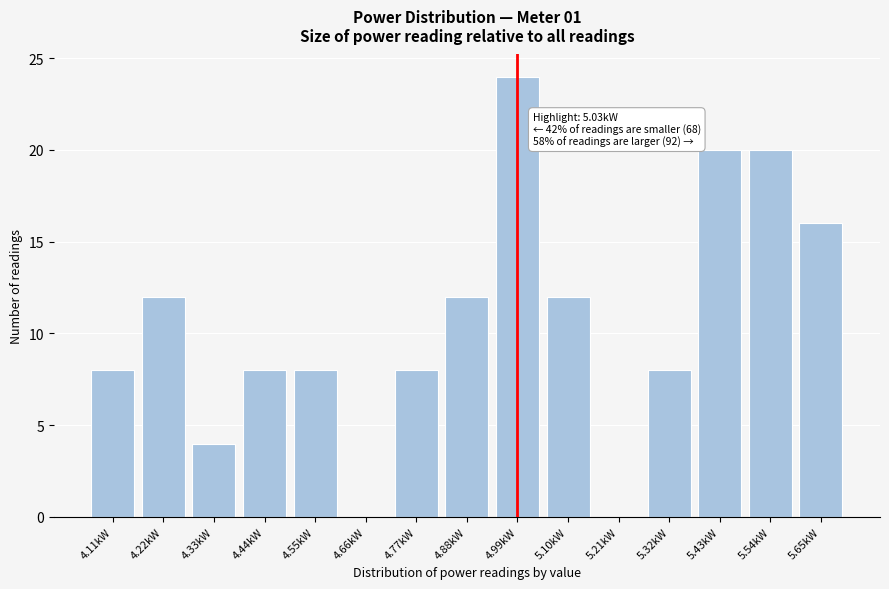

Reading left to right, what are all the values shown in this chart?

4.11kW=8	4.22kW=12	4.33kW=4	4.44kW=8	4.55kW=8	4.66kW=0	4.77kW=8	4.88kW=12	4.99kW=24	5.10kW=12	5.21kW=0	5.32kW=8	5.43kW=20	5.54kW=20	5.65kW=16